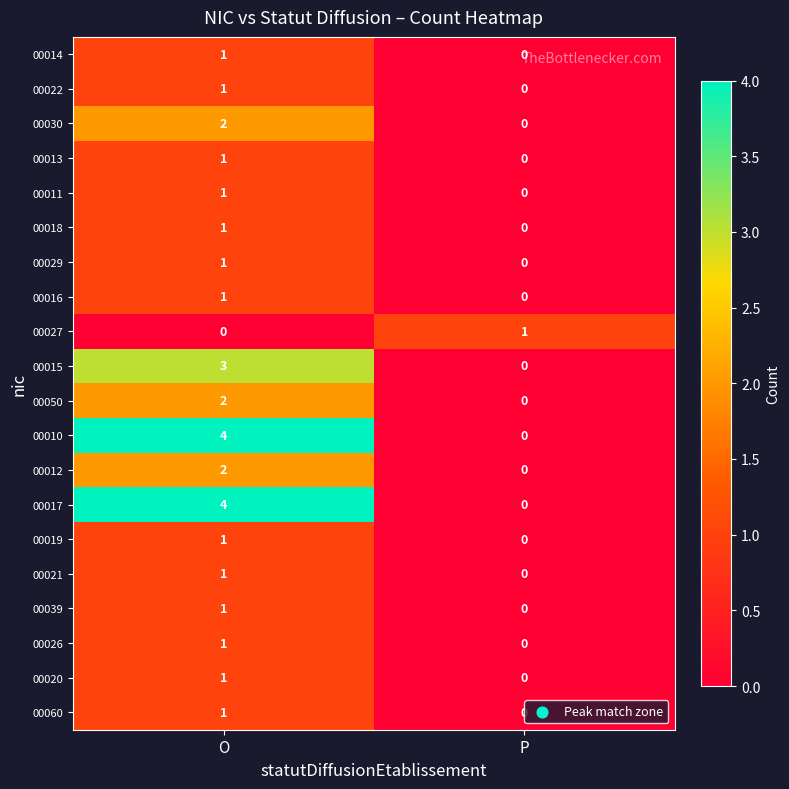

At which category is the sum across all series the highest?

O